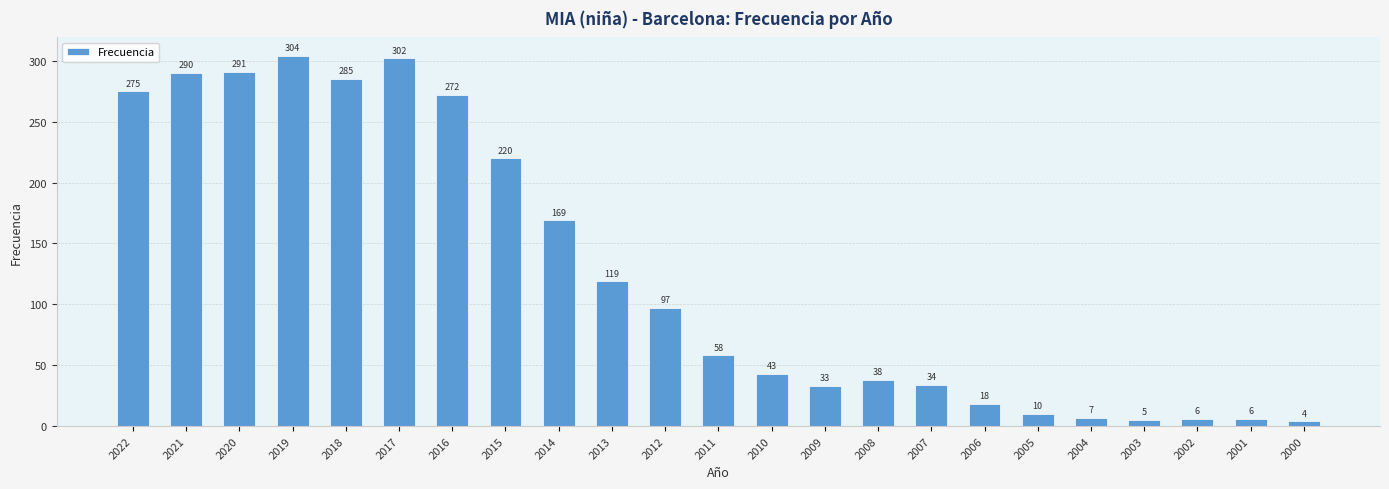

What is the greatest value displayed?

304